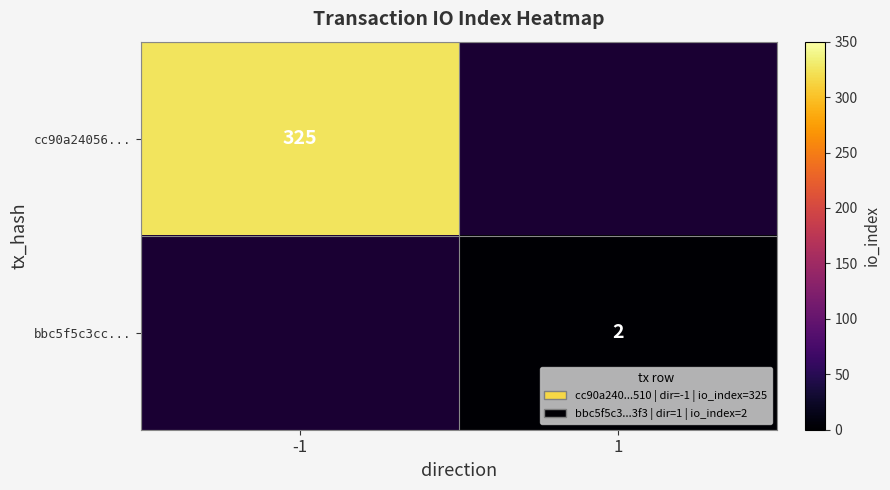

Is it true that cc90a24056... equals 180 at -1?

False